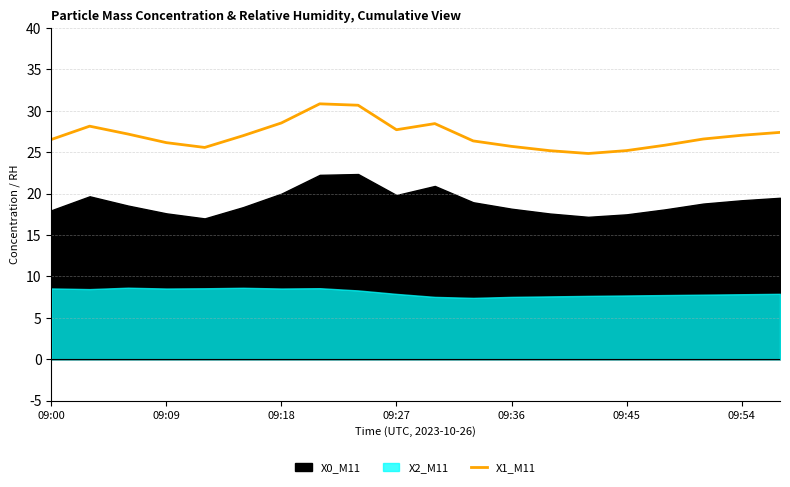

The X1_M11 series shows 39.6 at 09:36. True or false?

False